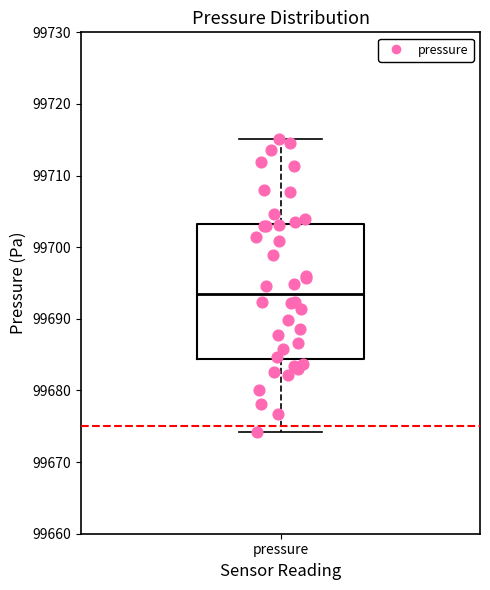

Read this box plot against the y-axis: the position of the median line, the range covered by the box, and the ends of both whiskers. The values are not printed on the chart, so give them approximately, as read against the axis.

median 99693, box 99684 to 99703, whiskers 99674 to 99715